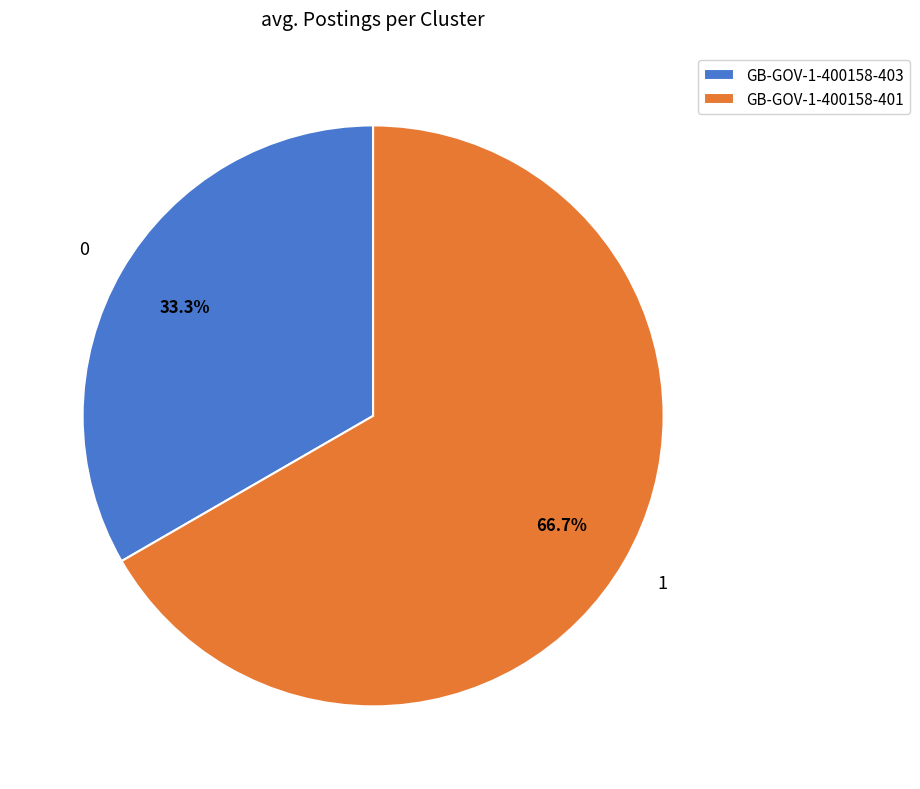

What is the ratio of the value at GB-GOV-1-400158-403 to the value at GB-GOV-1-400158-401?

0.5